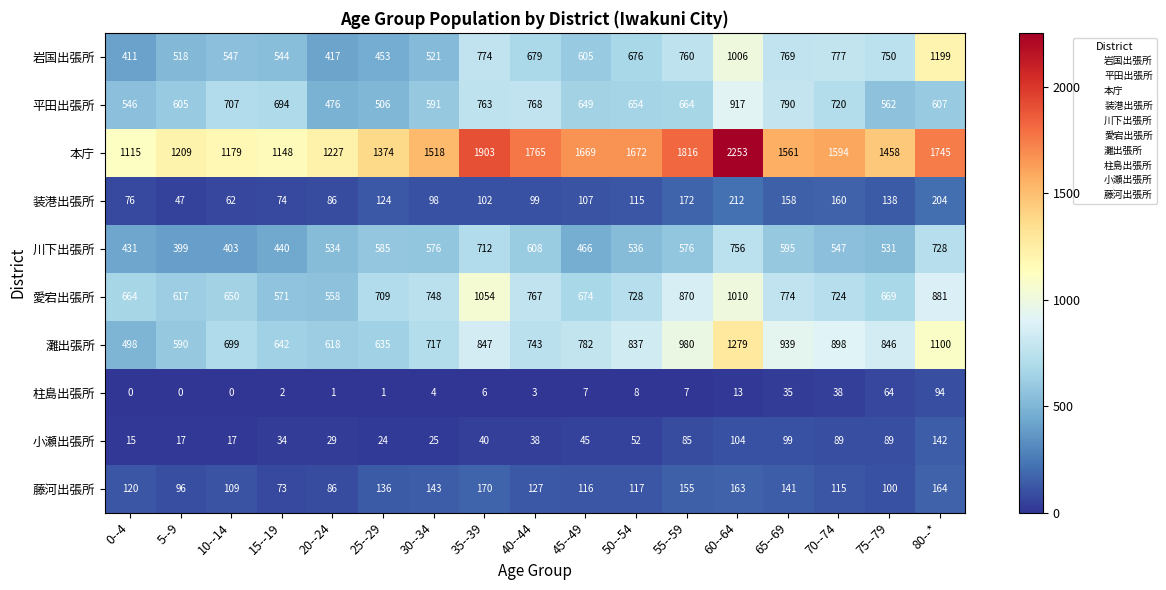

The value of 装港出張所 at 5--9 is 68. True or false?

False